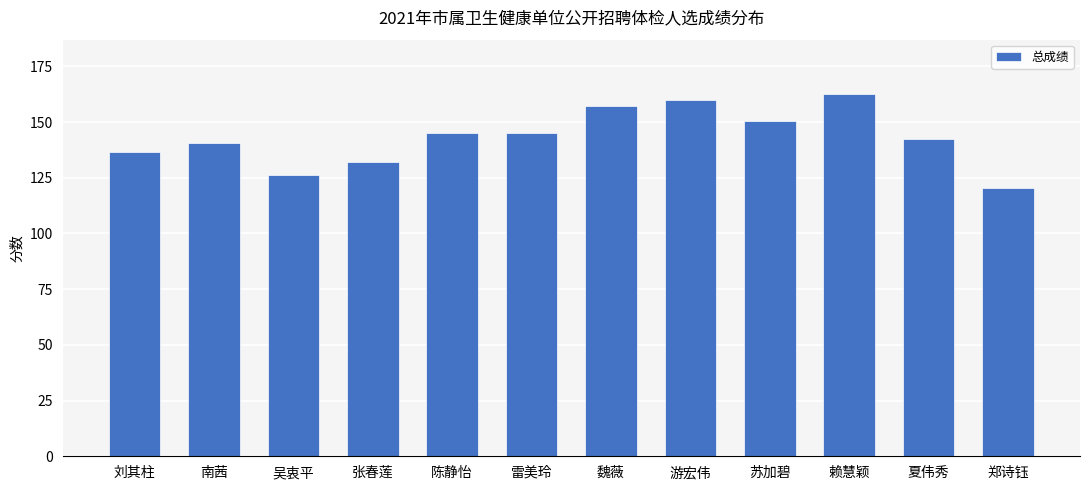

What is the sum of all values?

1718.5